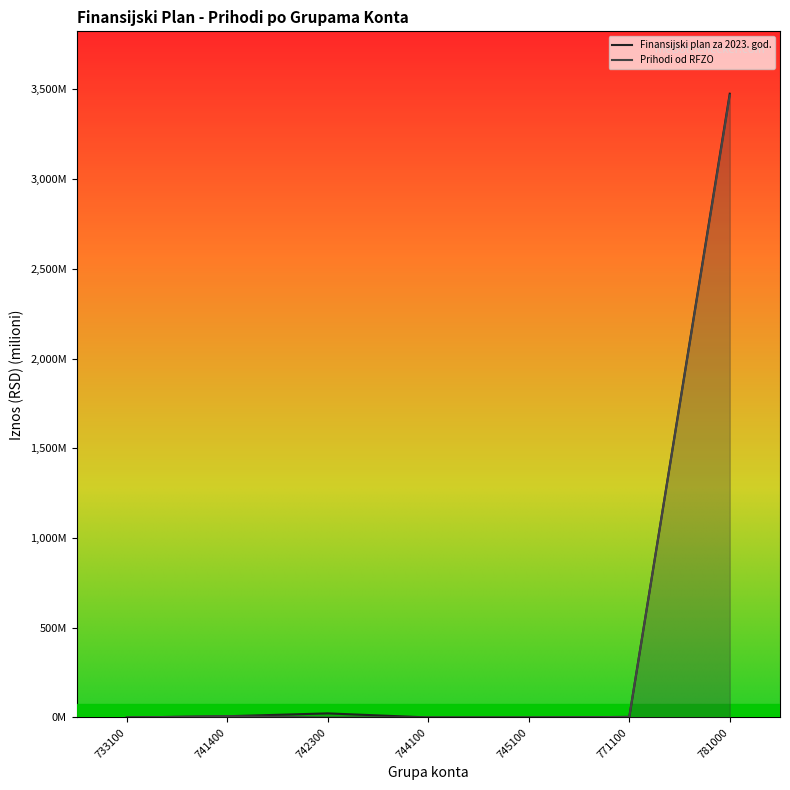

Rank the series at 771100 from lowest to highest value.

Finansijski plan za 2023. god., Prihodi od RFZO